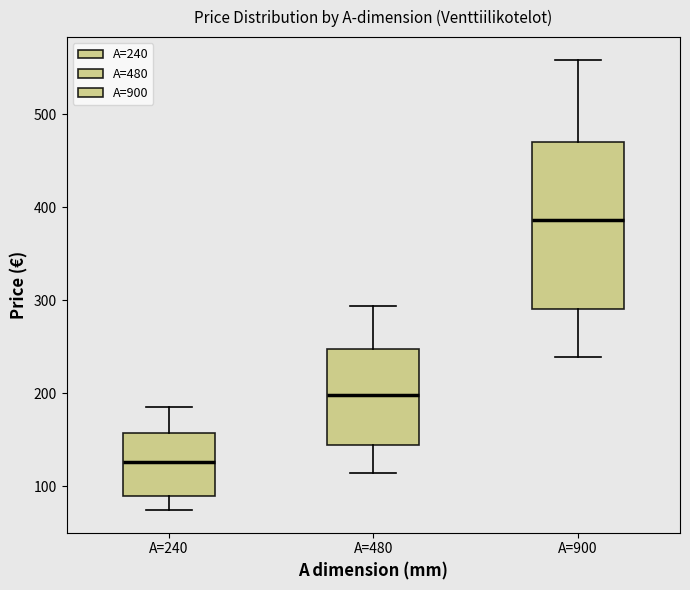

Reading left to right, read every box against the y-axis: the position of its median line, the range the box covers, and the ends of its whiskers. The values are not printed on the chart, so give them approximately, as read against the axis.

A=240: median 130, box 90 to 160, whiskers 70 to 190
A=480: median 200, box 140 to 250, whiskers 110 to 290
A=900: median 390, box 290 to 470, whiskers 240 to 560